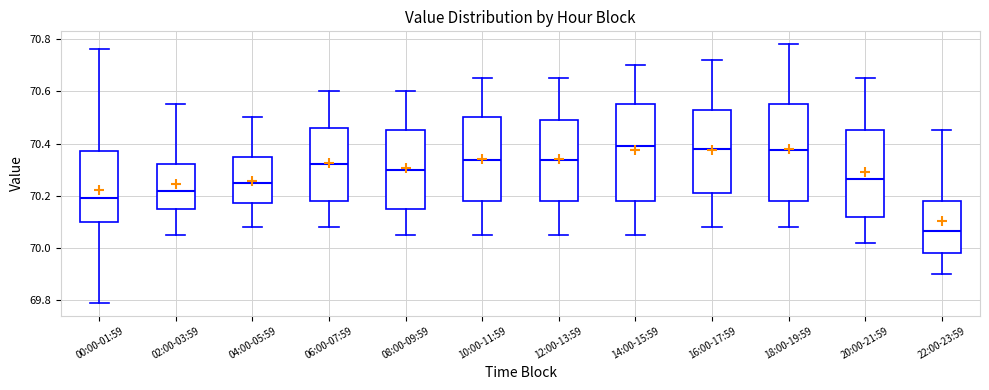

Reading left to right, transcribe this box plot: for each box, give where its median line is, the range the box spans, and where its two whiskers end, as read against the y-axis. The values are not printed on the chart, so give them approximately, as read against the axis.

00:00-01:59: median 70.20, box 70.10 to 70.38, whiskers 69.80 to 70.76
02:00-03:59: median 70.22, box 70.16 to 70.32, whiskers 70.06 to 70.56
04:00-05:59: median 70.26, box 70.18 to 70.36, whiskers 70.08 to 70.50
06:00-07:59: median 70.32, box 70.18 to 70.46, whiskers 70.08 to 70.60
08:00-09:59: median 70.30, box 70.16 to 70.46, whiskers 70.06 to 70.60
10:00-11:59: median 70.34, box 70.18 to 70.50, whiskers 70.06 to 70.66
12:00-13:59: median 70.34, box 70.18 to 70.50, whiskers 70.06 to 70.66
14:00-15:59: median 70.40, box 70.18 to 70.56, whiskers 70.06 to 70.70
16:00-17:59: median 70.38, box 70.22 to 70.52, whiskers 70.08 to 70.72
18:00-19:59: median 70.38, box 70.18 to 70.56, whiskers 70.08 to 70.78
20:00-21:59: median 70.26, box 70.12 to 70.46, whiskers 70.02 to 70.66
22:00-23:59: median 70.06, box 69.98 to 70.18, whiskers 69.90 to 70.46